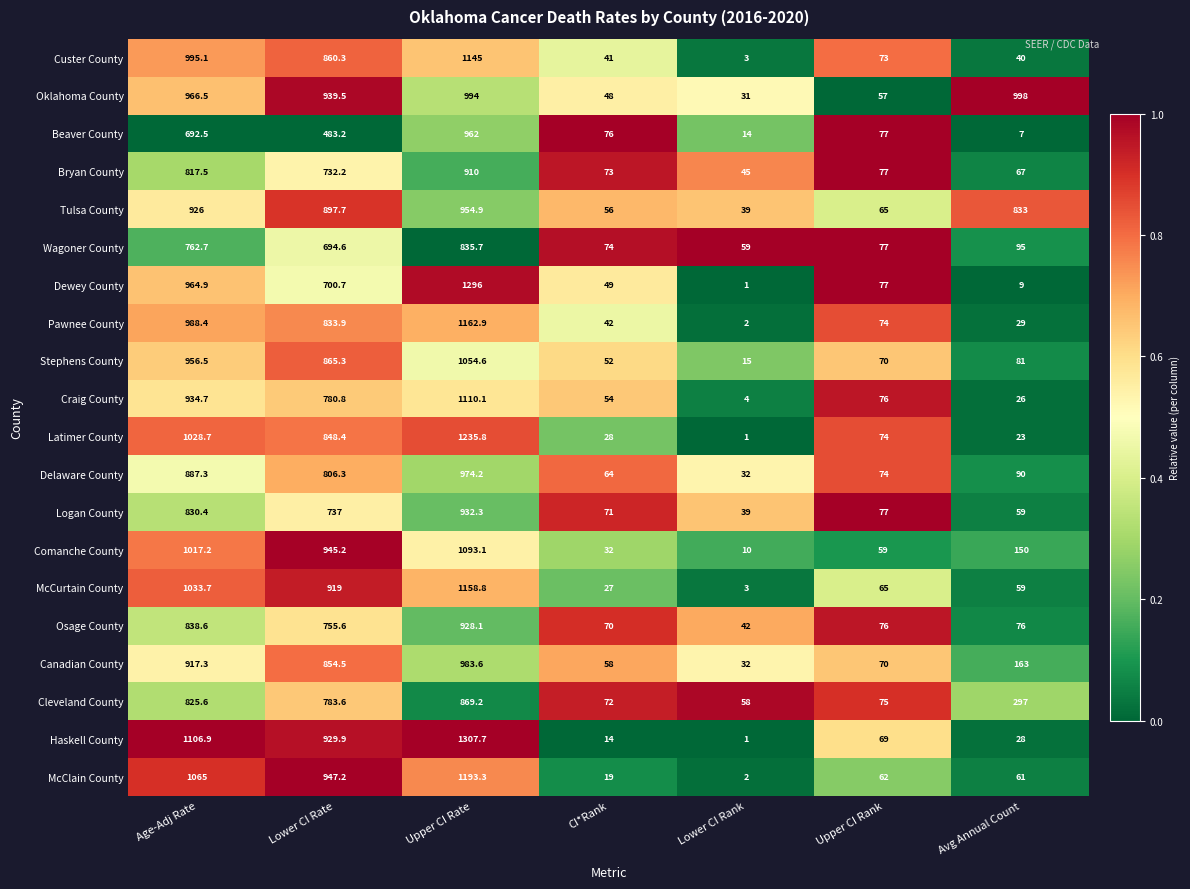

At Upper CI Rate, list the series in order from largest to smallest.

Haskell County, Dewey County, Latimer County, McClain County, Pawnee County, McCurtain County, Custer County, Craig County, Comanche County, Stephens County, Oklahoma County, Canadian County, Delaware County, Beaver County, Tulsa County, Logan County, Osage County, Bryan County, Cleveland County, Wagoner County